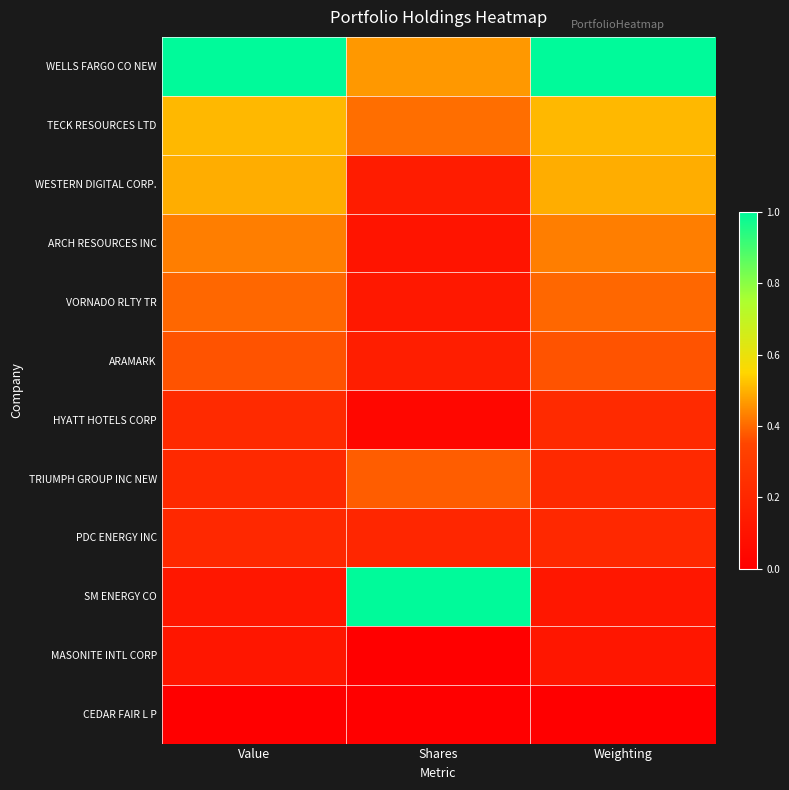

Which has a higher value, Value or Weighting?

Value